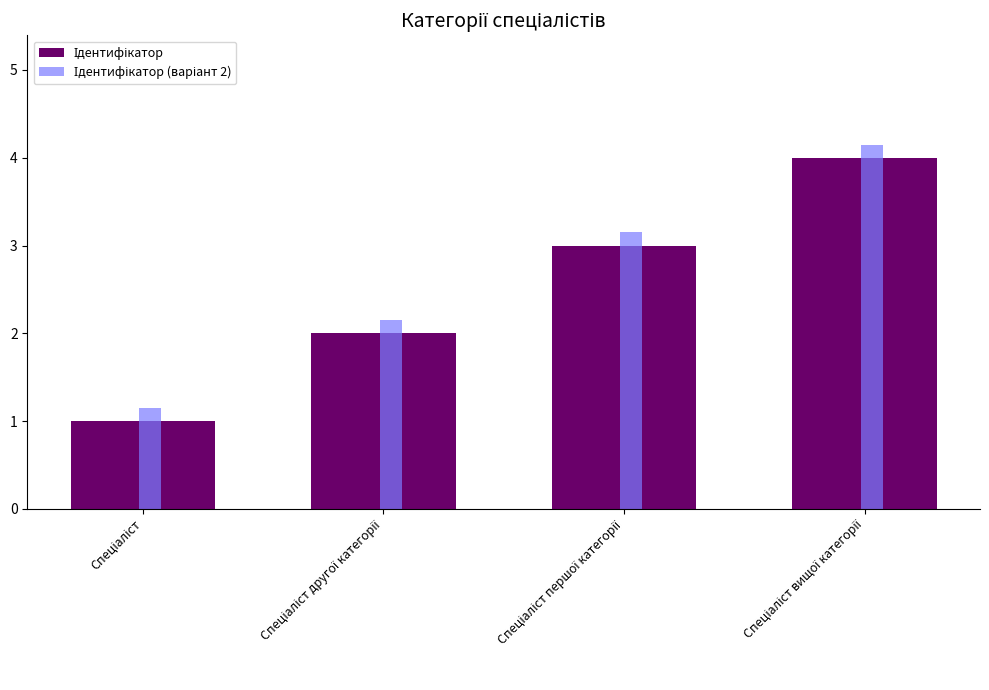

What is the minimum value for Ідентифікатор (варіант 2)?

1.1